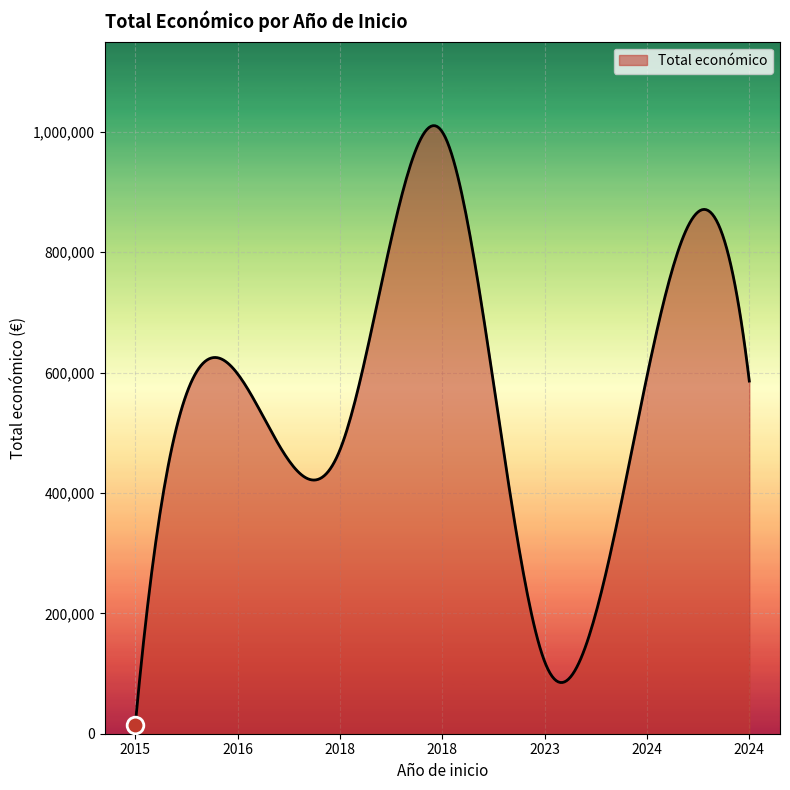

What is the greatest value displayed?

1010271.8